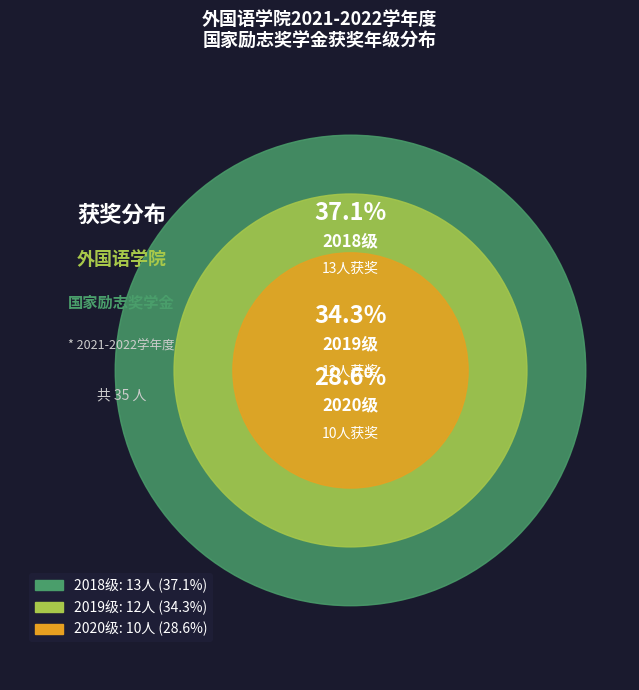

Rank the categories by value from lowest to highest.

2020级, 2019级, 2018级